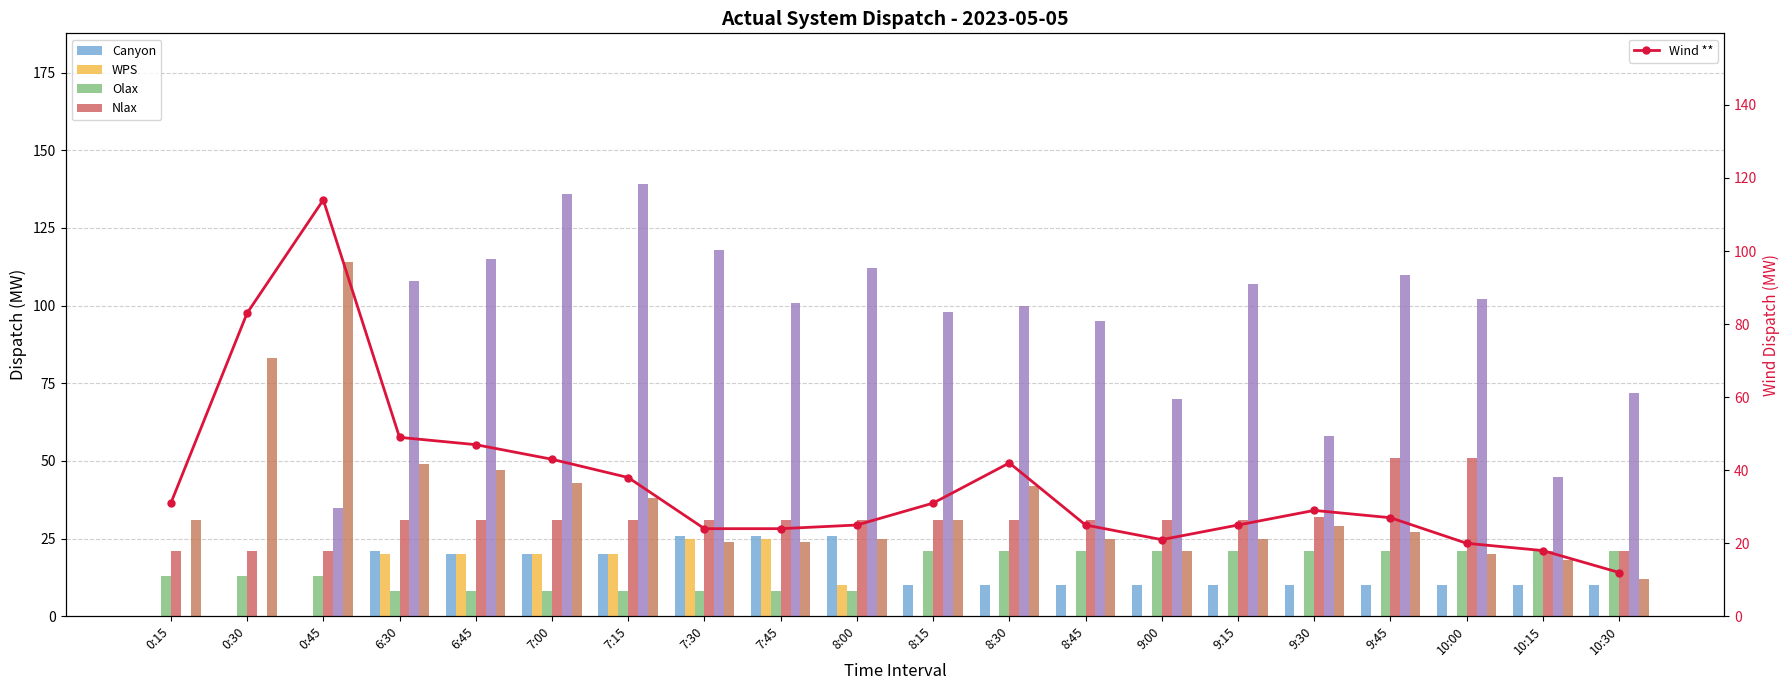

What is the value of the Olax bar at the 16th from the left?

21